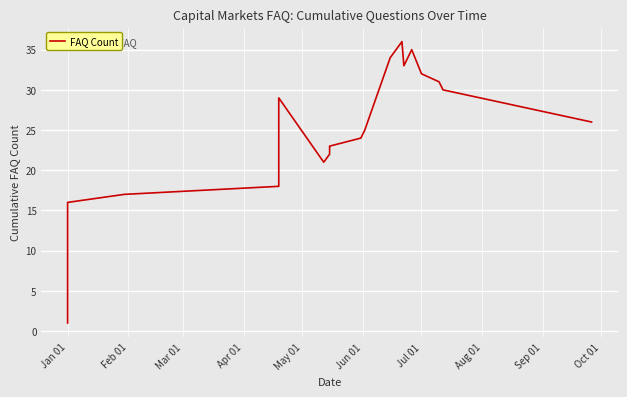

What is the sum of all values?

666